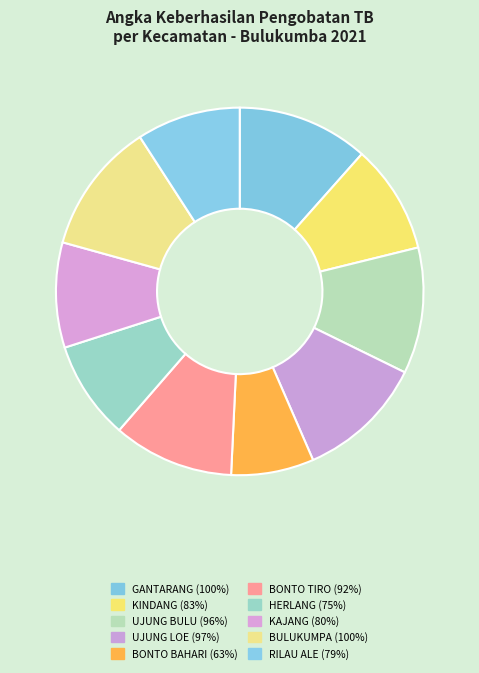

Between GANTARANG and HERLANG, which is larger?

GANTARANG